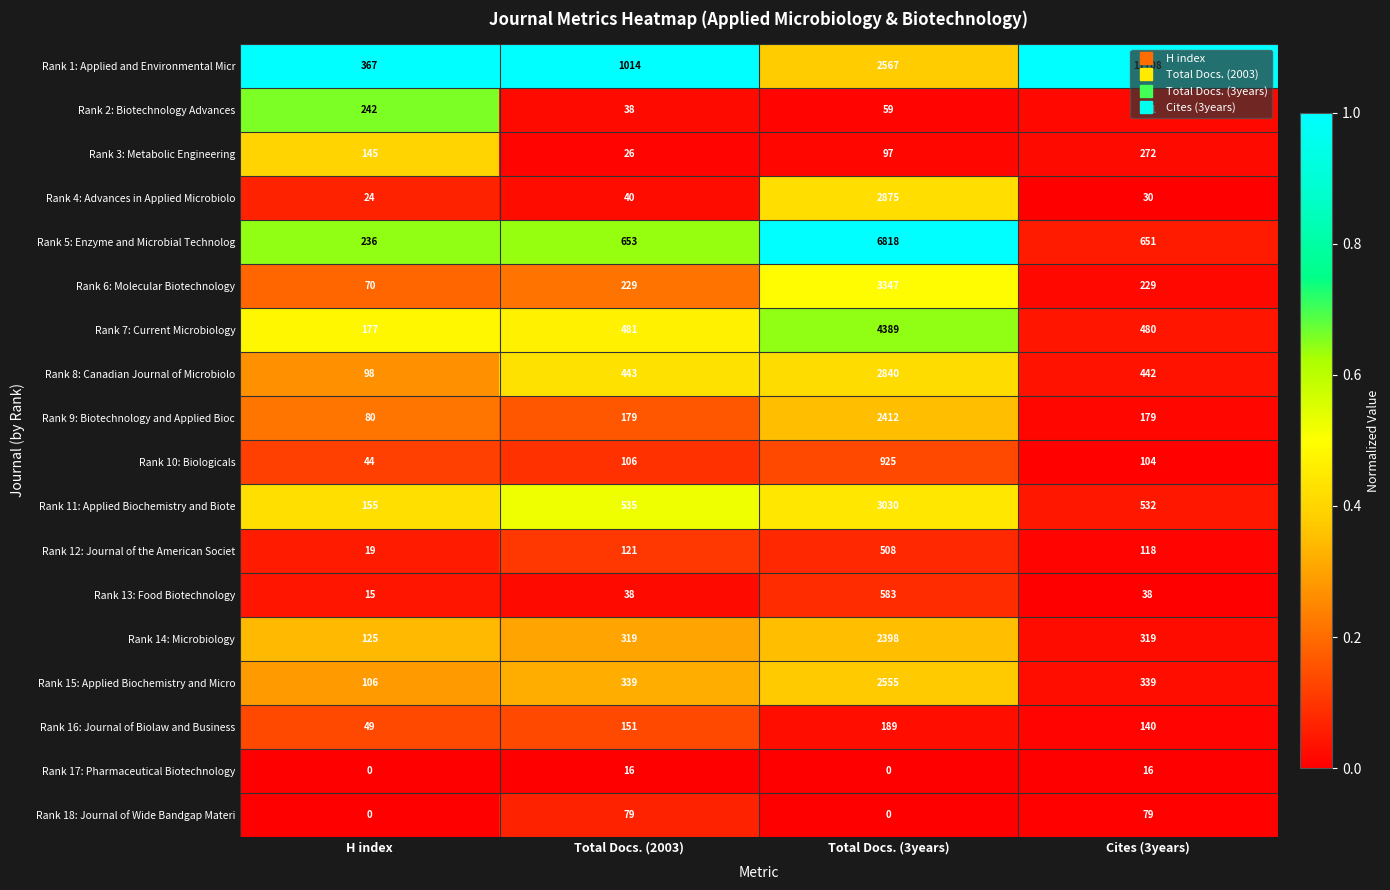

Which series has the largest range (max minus min)?

Rank 1: Applied and Environmental Micr